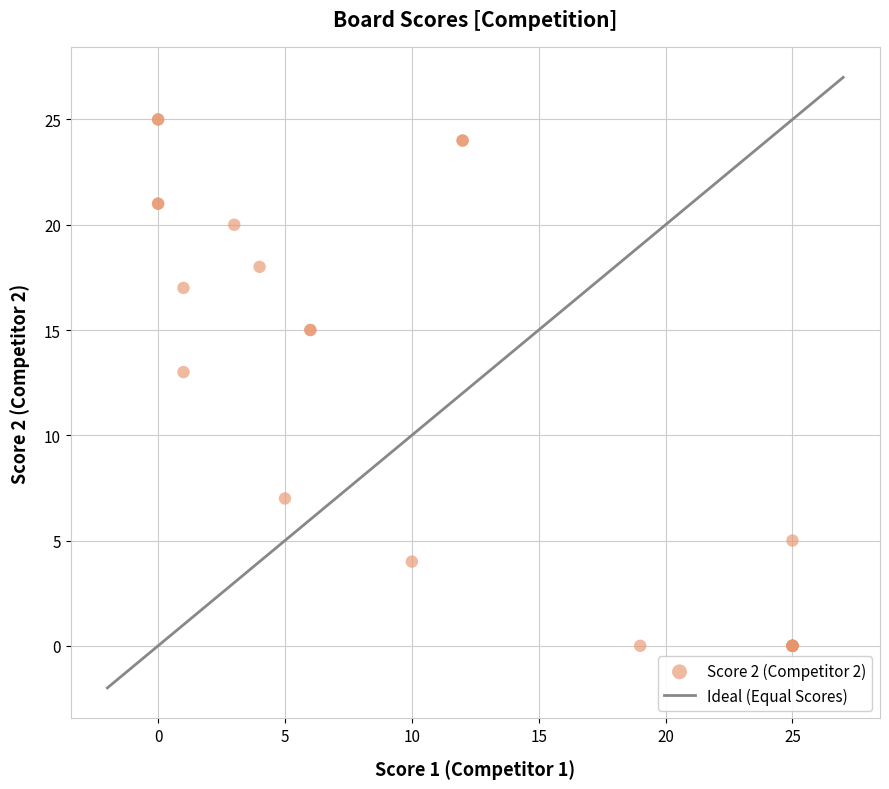

What Y value in the scatter plot is closest to 12?

13